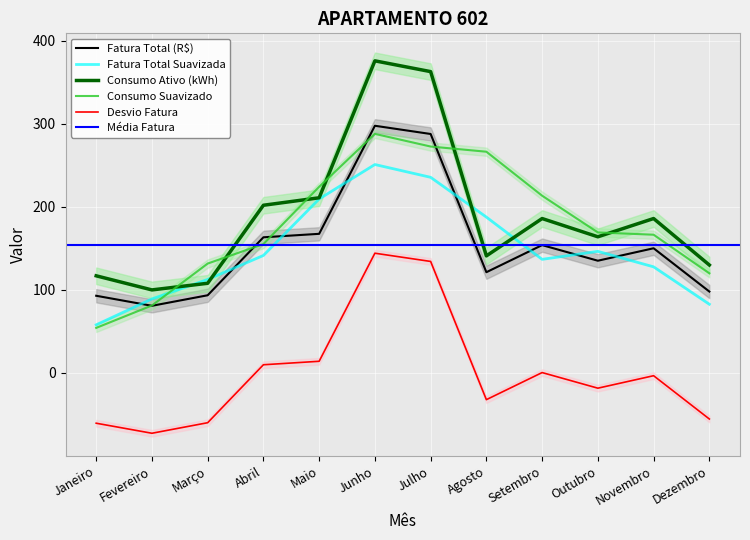

What is the maximum value for Fatura Total (R$)?

297.8